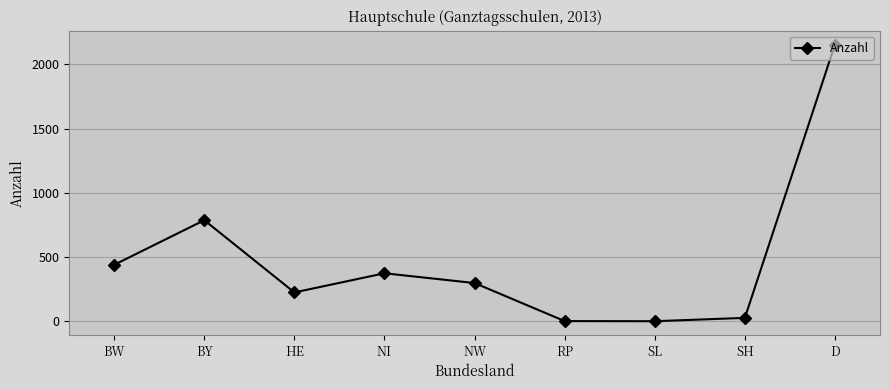

What is the minimum value shown in the chart?

1